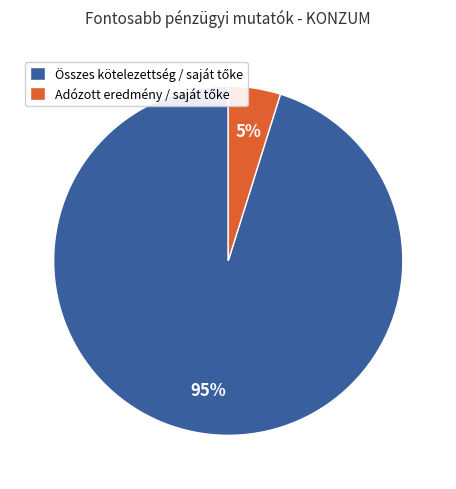

How many slices are in this pie chart?

2